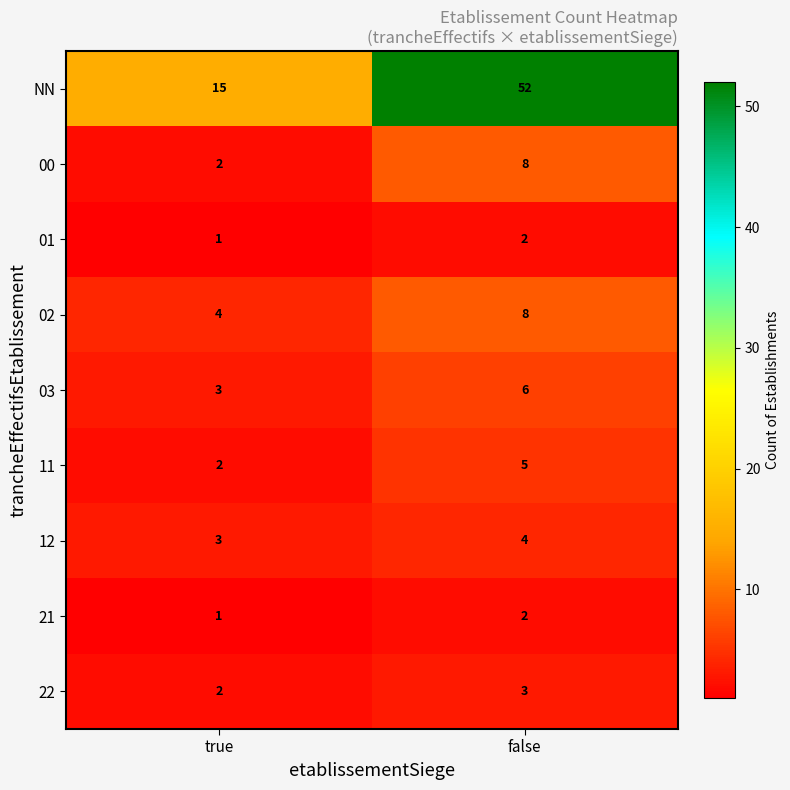

Count the number of categories in the chart.

2